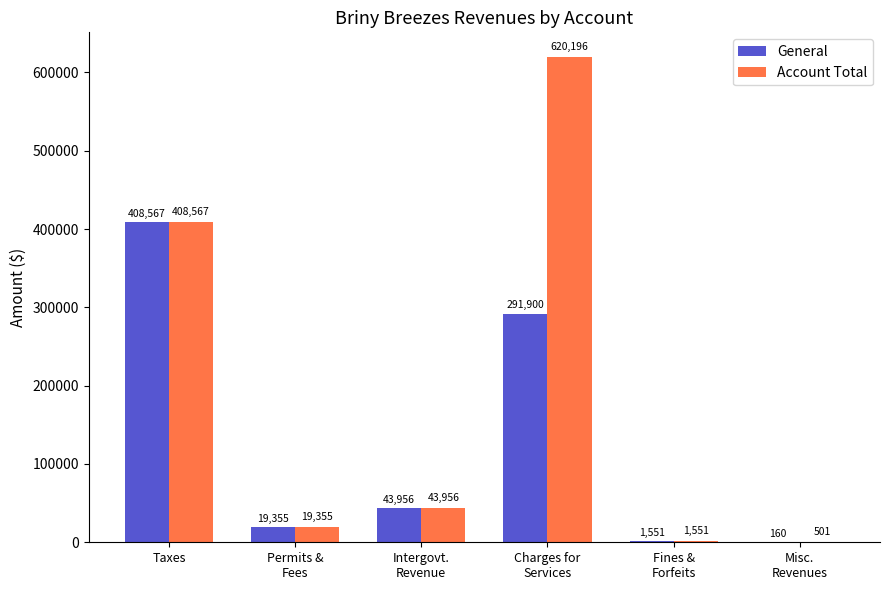

Where is Account Total nearest to the value 310348?

Taxes